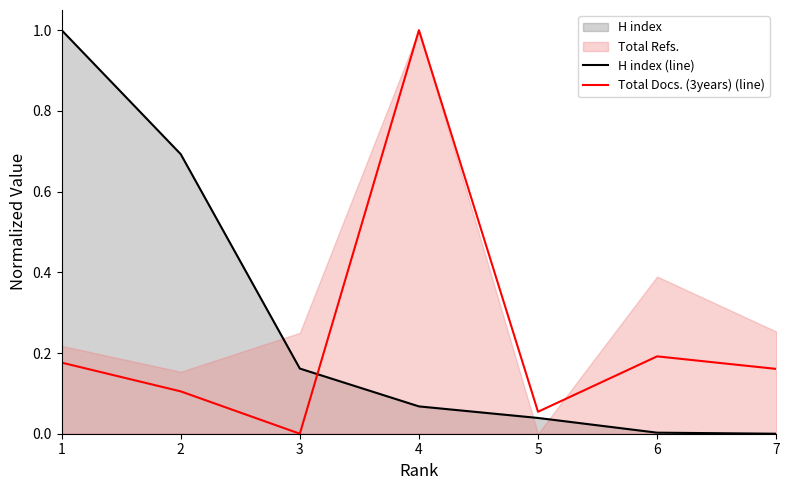

Which label corresponds to the smallest value in the chart?

7